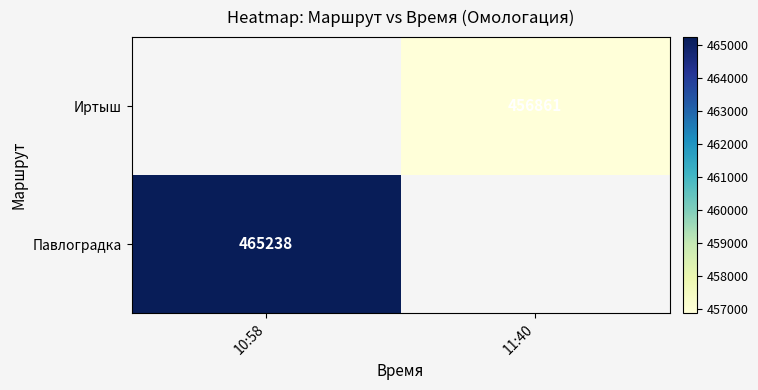

Is the value of Иртыш at 11:40 greater than the value of Павлоградка at 10:58?

No